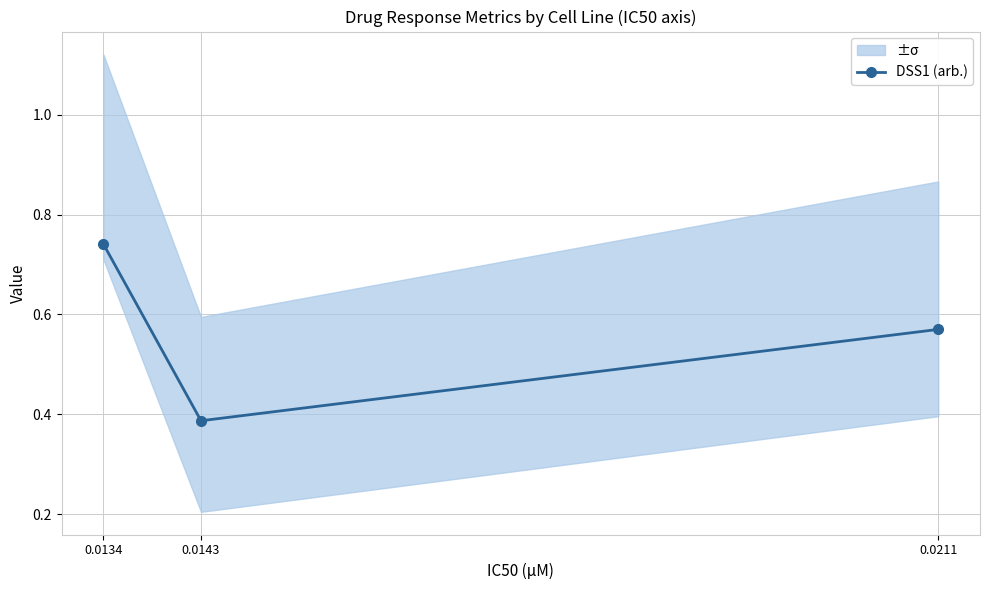

What is the change in value from 0.0134 to 0.0143?

-0.4